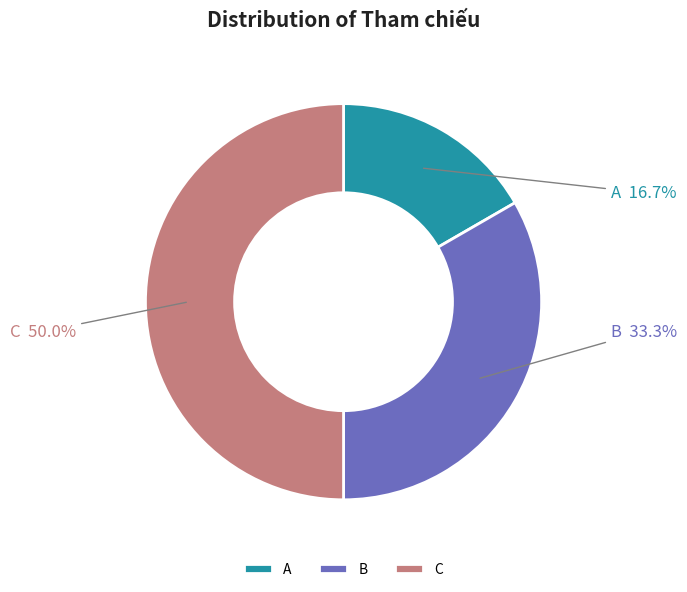

Rank the categories by value from highest to lowest.

C, B, A